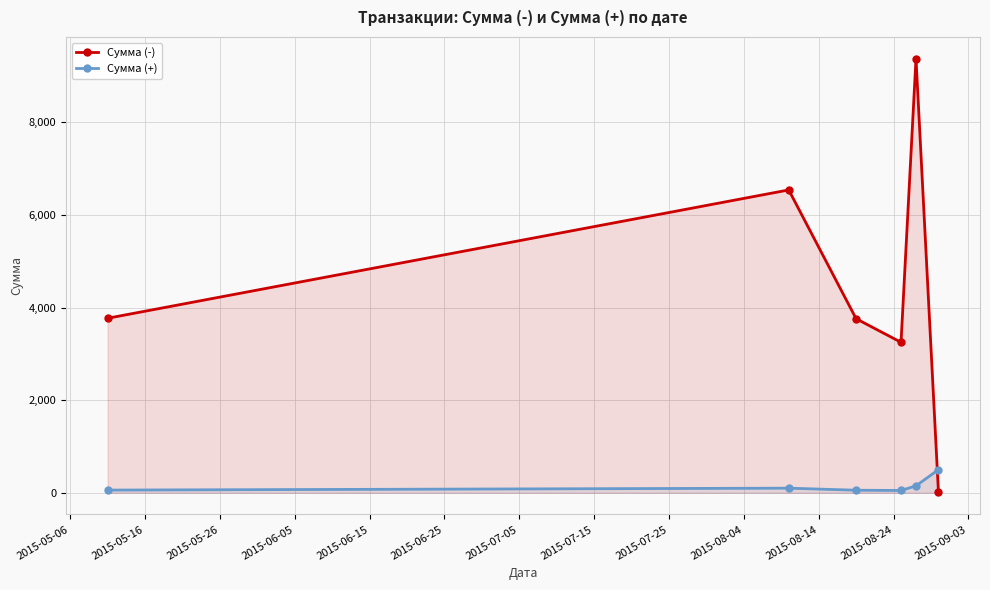

How many data points in Сумма (-) are less than 3769?

3